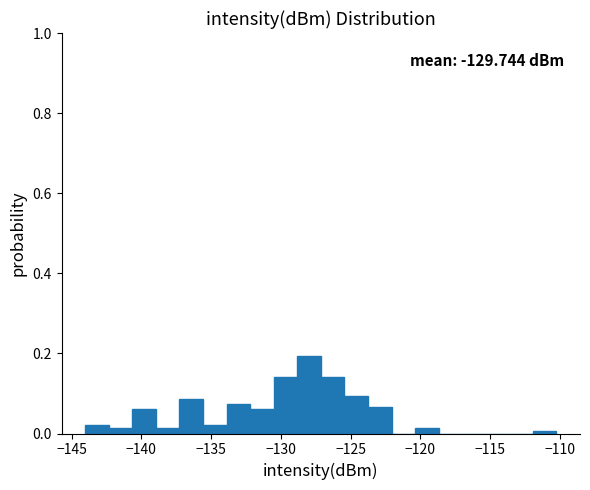

Read against the x-axis, roughly where is the centre of the tallest bar?

-128.0